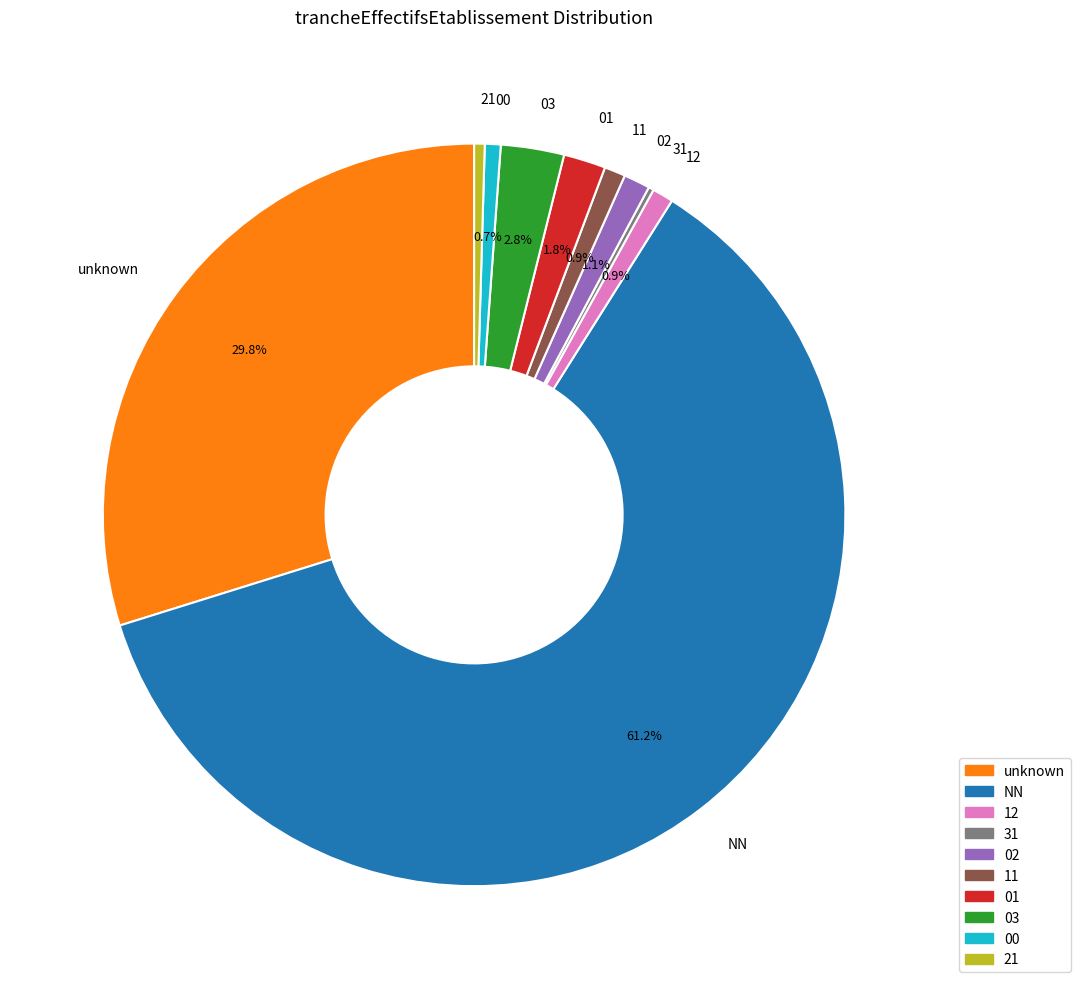

Which has a higher value, 00 or unknown?

unknown